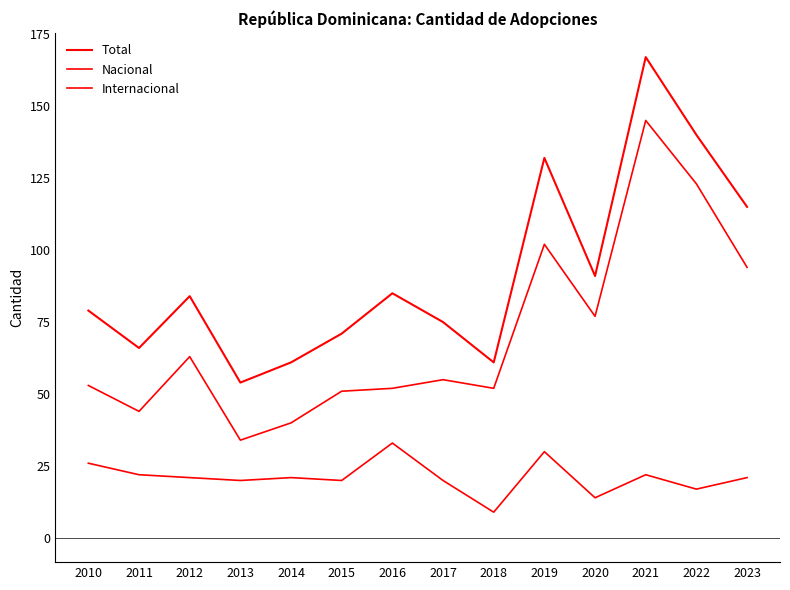

How many interior local peaks does the Total series have?

4